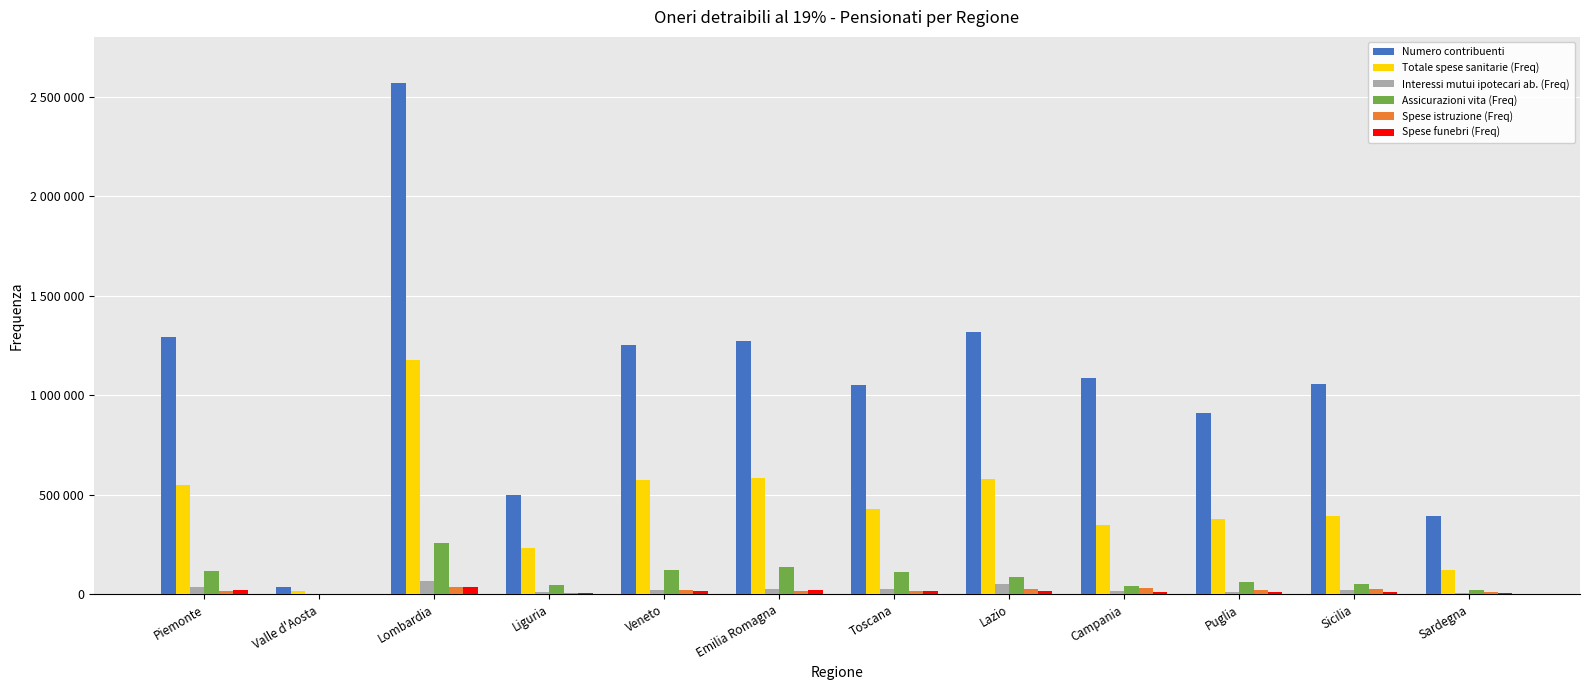

Reading right to left, transcribe all the data shown in this chart.

Numero contribuenti: 395108	1055351	912819	1086685	1315724	1049666	1270768	1254413	499019	2567080	35565	1290554
Totale spese sanitarie (Freq): 121570	394928	379146	346734	579326	429719	583551	574871	235323	1178516	15372	548648
Interessi mutui ipotecari ab. (Freq): 6898	21785	14302	16489	50531	25366	28101	22719	13824	67064	1655	37879
Assicurazioni vita (Freq): 21980	53187	64211	43799	86959	110524	138714	121324	46404	259928	3969	117074
Spese istruzione (Freq): 10798	26275	24235	32049	26388	14697	15354	22287	6898	38441	396	17171
Spese funebri (Freq): 4623	12921	12255	10847	19550	17178	21581	18384	8304	38267	555	21200